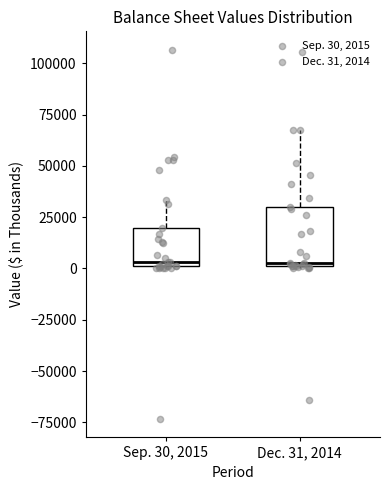

Which box is the tallest, from its lower edge to its upper edge?

Dec. 31, 2014